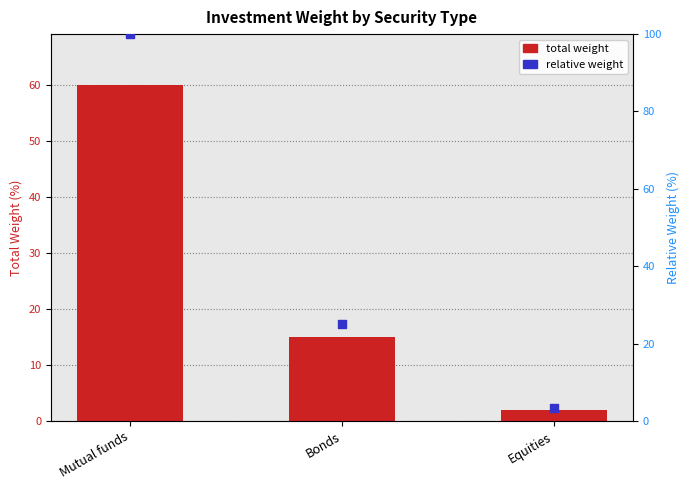

Which series reaches the maximum Y coordinate?

relative weight